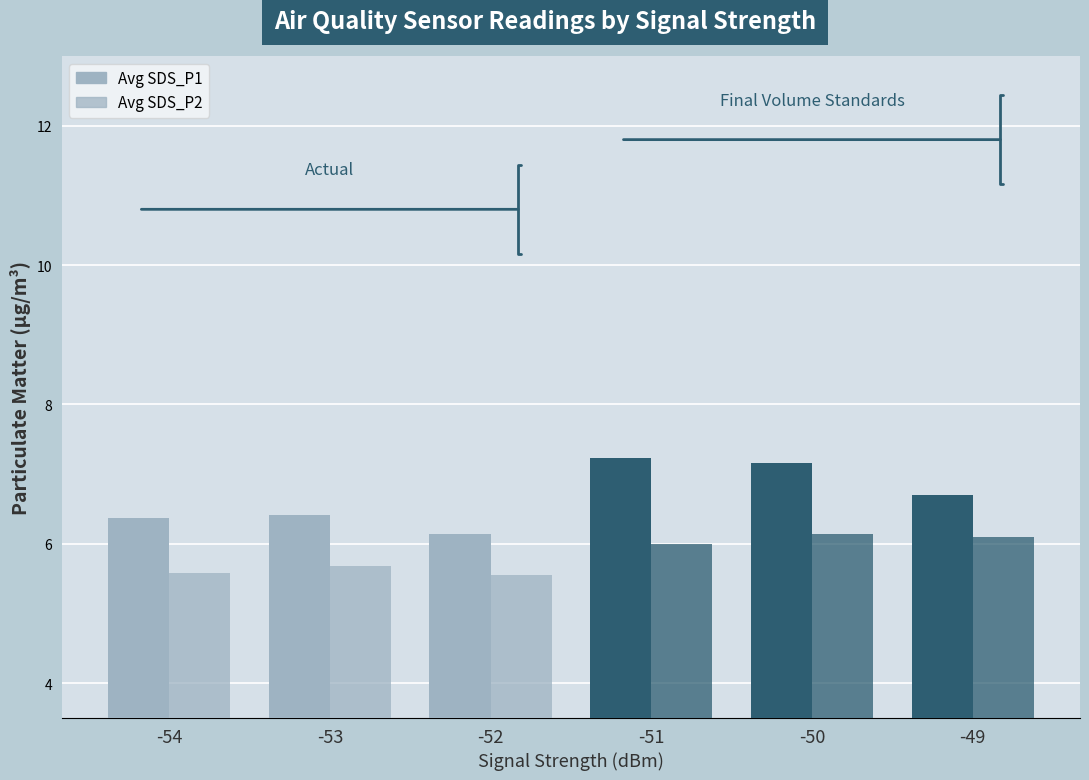

What is the sum of all Avg SDS_P2 values?

35.0